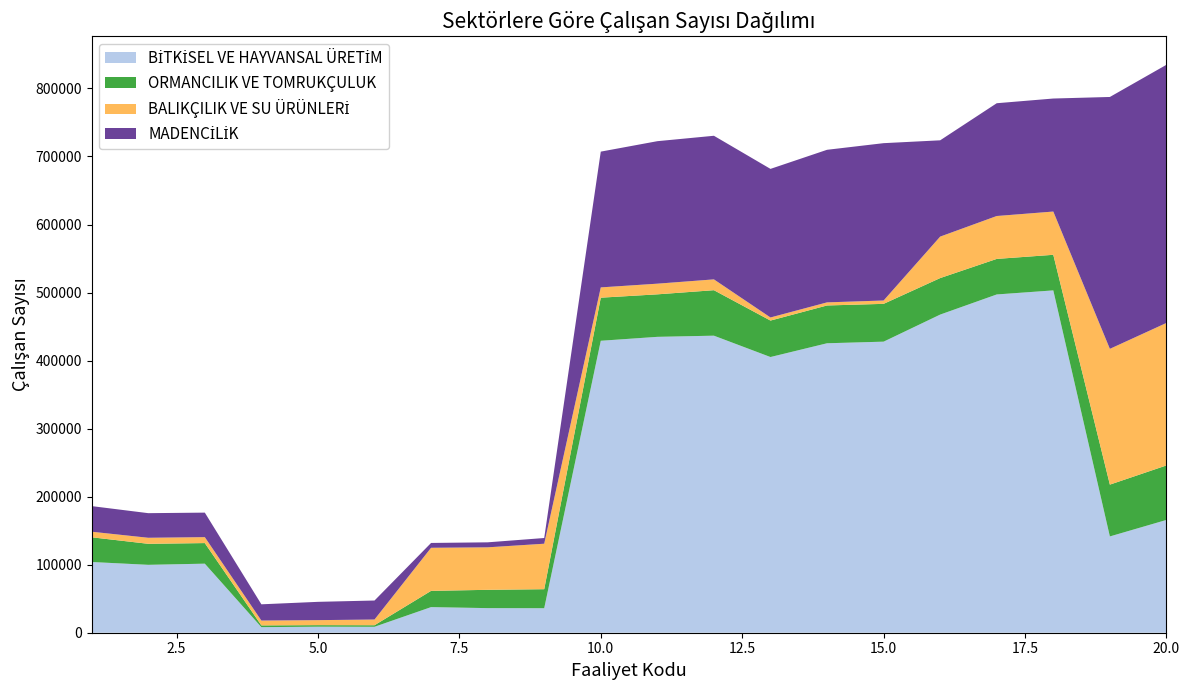

Reading left to right, list all the values displayed in this chart.

BİTKİSEL VE HAYVANSAL ÜRETİM: 1=103950	2=99805	3=101504	4=8182	5=8874	6=8731	7=37648	8=36161	9=36029	10=429118	11=434891	12=436601	13=405214	14=425452	15=427809	16=467603	17=497192	18=503160	19=141531	20=165769
ORMANCILIK VE TOMRUKÇULUK: 1=36318	2=30887	3=30254	4=2591	5=2272	6=2282	7=23879	8=26895	9=27939	10=63322	11=62462	12=66852	13=53586	14=55547	15=55572	16=53658	17=52241	18=52316	19=76156	20=80117
BALIKÇILIK VE SU ÜRÜNLERİ: 1=8182	2=8874	3=8731	4=7108	5=7346	6=8384	7=63322	8=62462	9=66852	10=15121	11=15684	12=15896	13=4560	14=4550	15=4921	16=60953	17=63054	18=63578	19=199552	20=209427
MADENCİLİK: 1=37648	2=36161	3=36029	4=23879	5=26895	6=27939	7=7108	8=7346	9=8384	10=199552	11=209427	12=211070	13=218385	14=224258	15=231249	16=141531	17=165769	18=166114	19=370217	20=379453